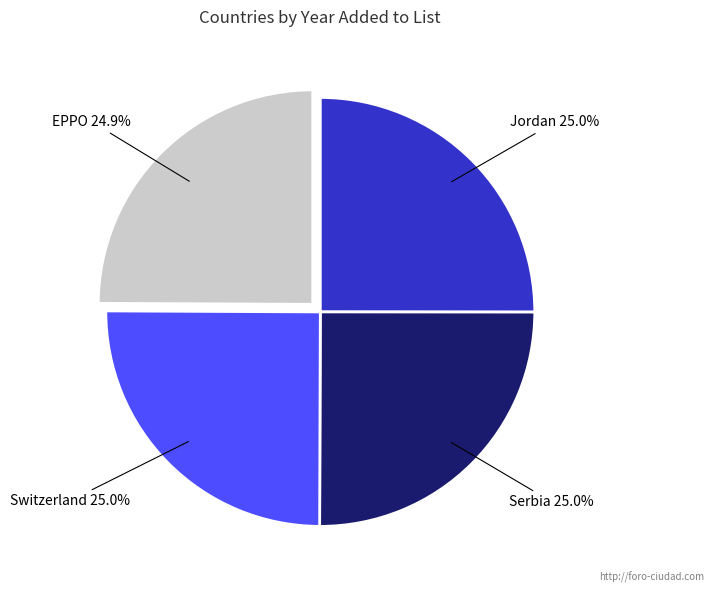

What percentage is the Serbia slice, to the nearest percent?

25%